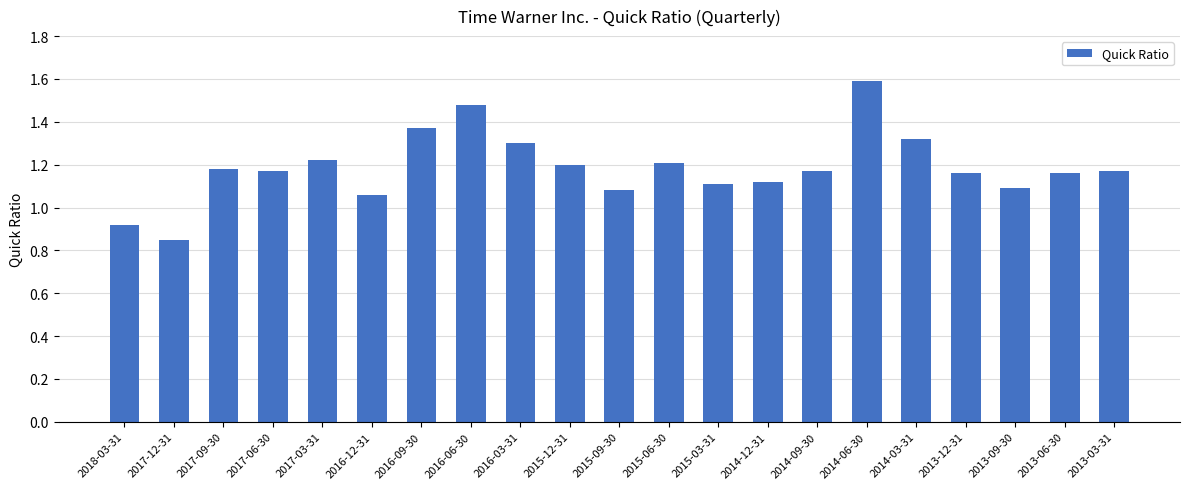

What position from the left is 2017-06-30?

4